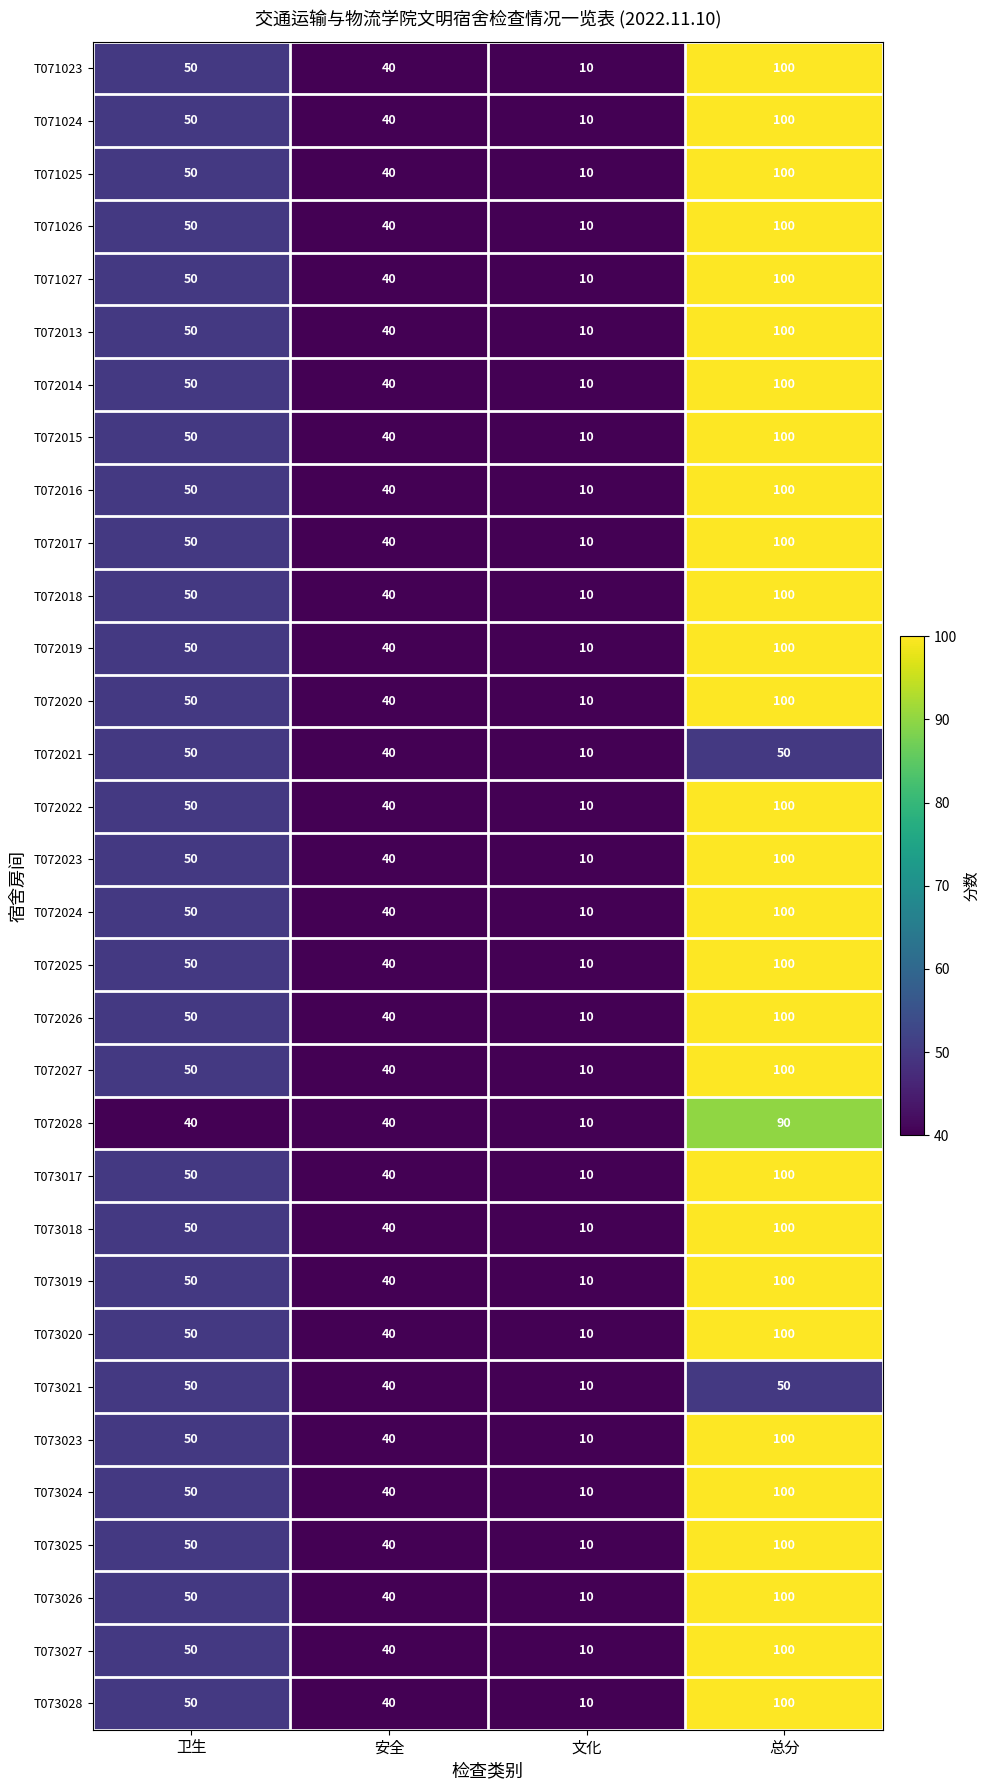

What is the difference between the maximum and minimum values in the T071027 series?

90